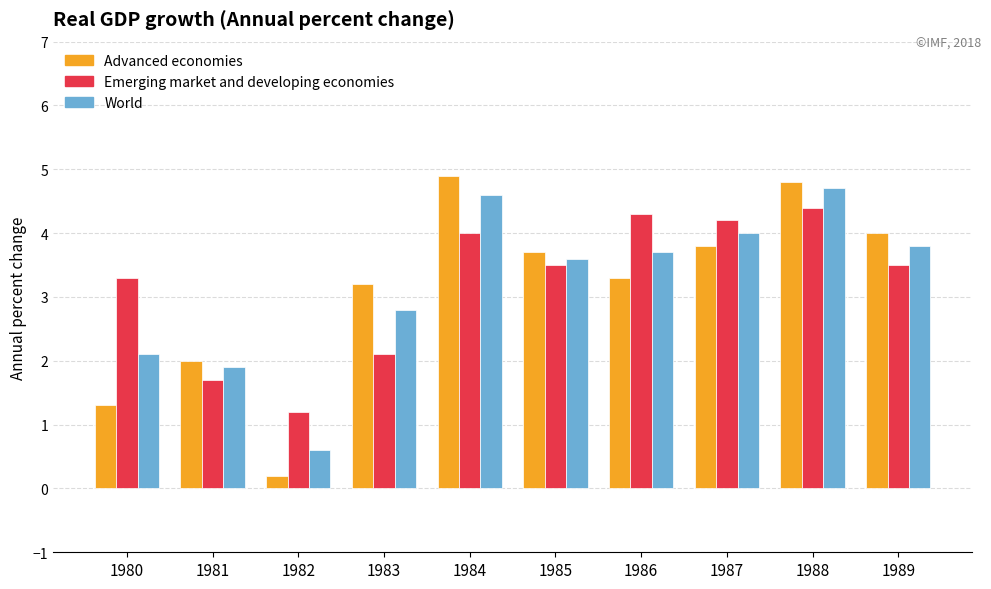

What is the average value of the Emerging market and developing economies series?

3.2